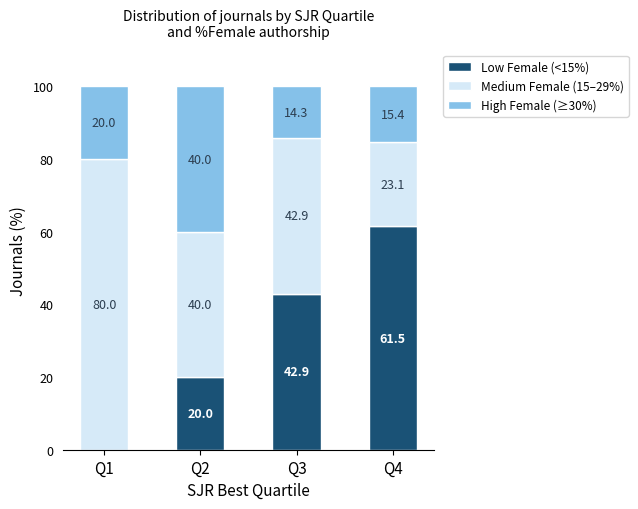

At which category is the sum across all series the highest?

Q3